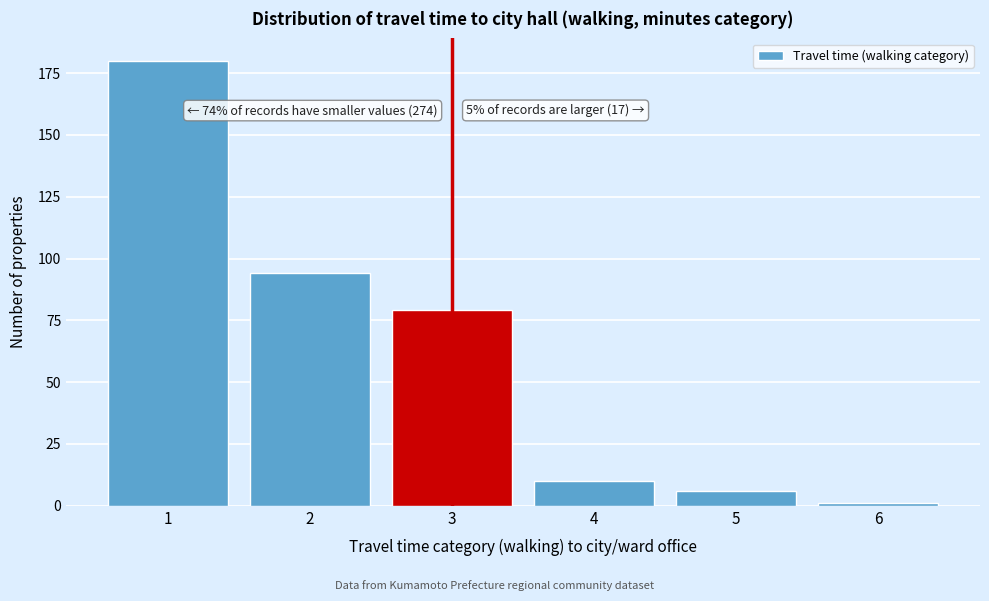

Reading left to right, list all the values displayed in this chart.

1=180	2=94	3=79	4=10	5=6	6=1